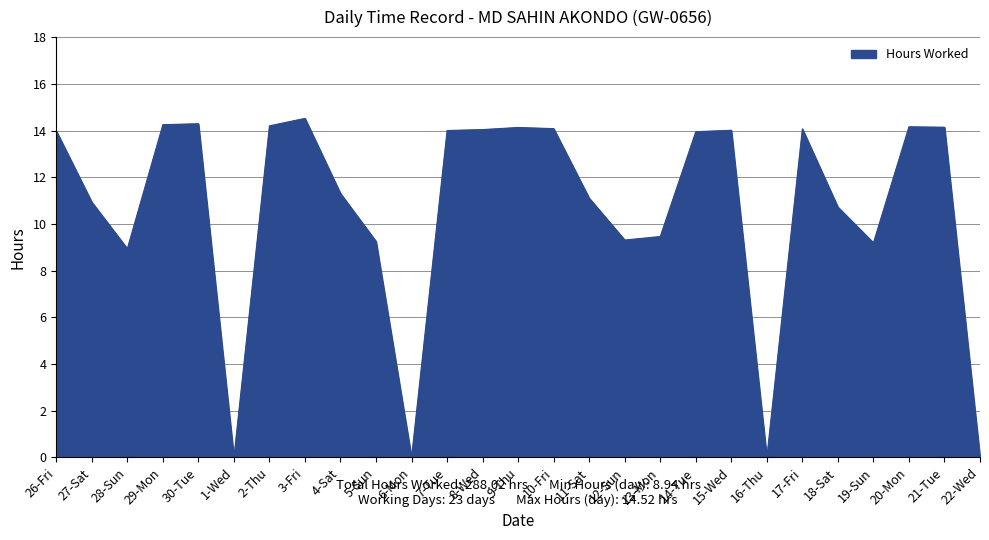

What position from the right is 2-Thu?

21